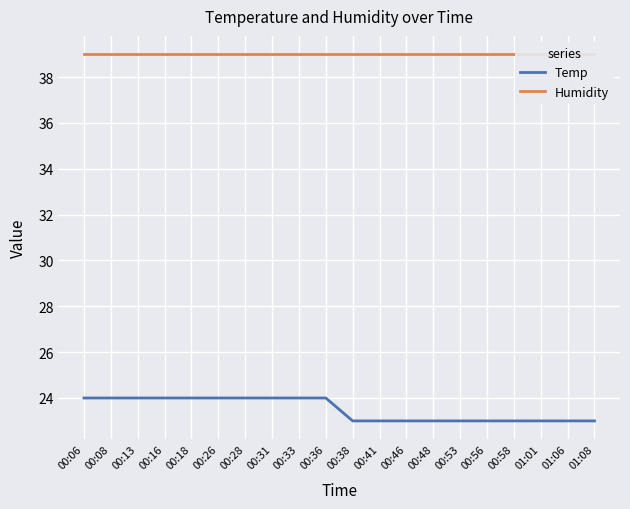

Read the Humidity value at 00:38.

39